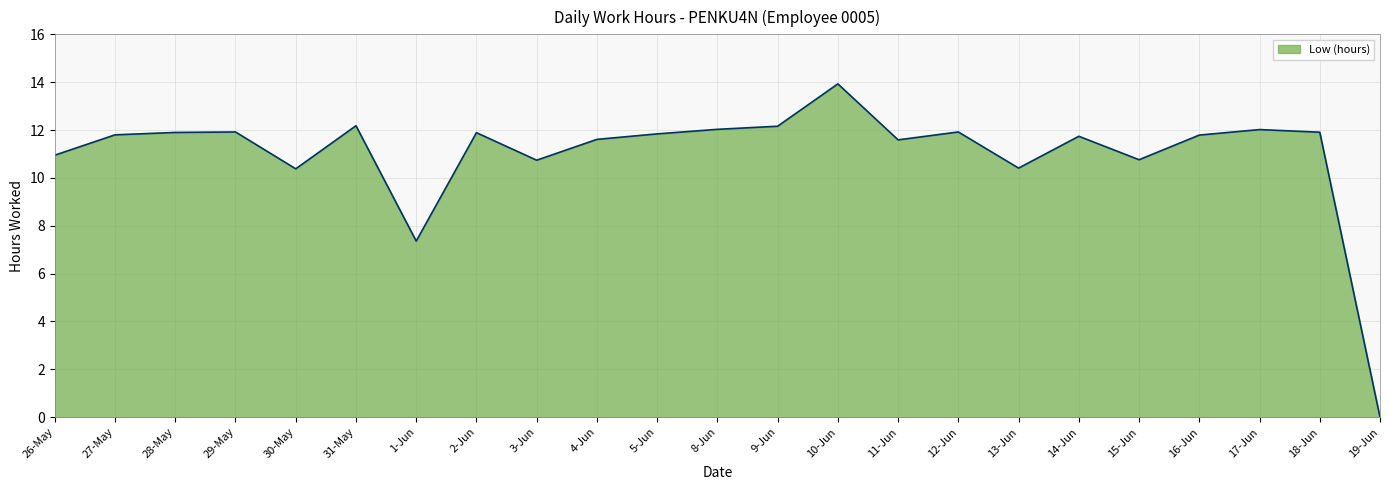

Which label corresponds to the smallest value in the chart?

19-Jun